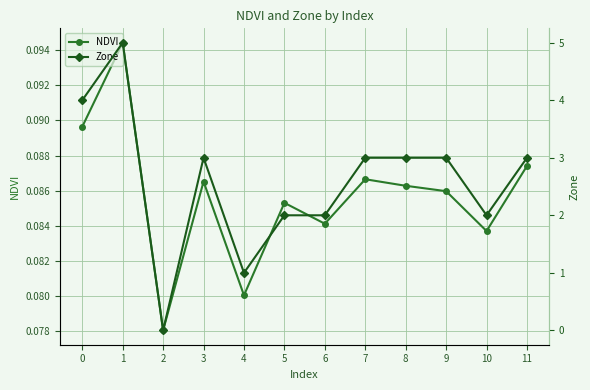

How many series are shown in this chart?

2